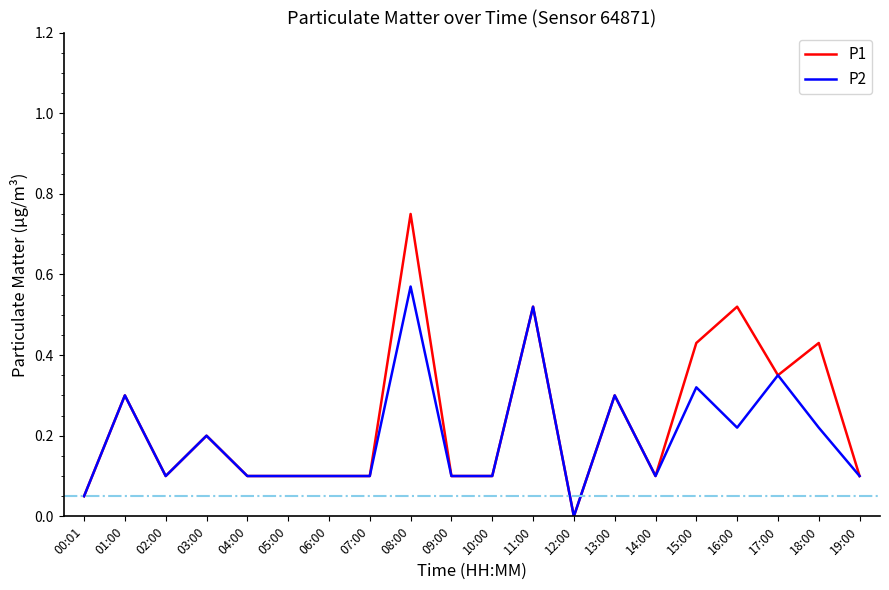

What position from the right is 06:00?

14